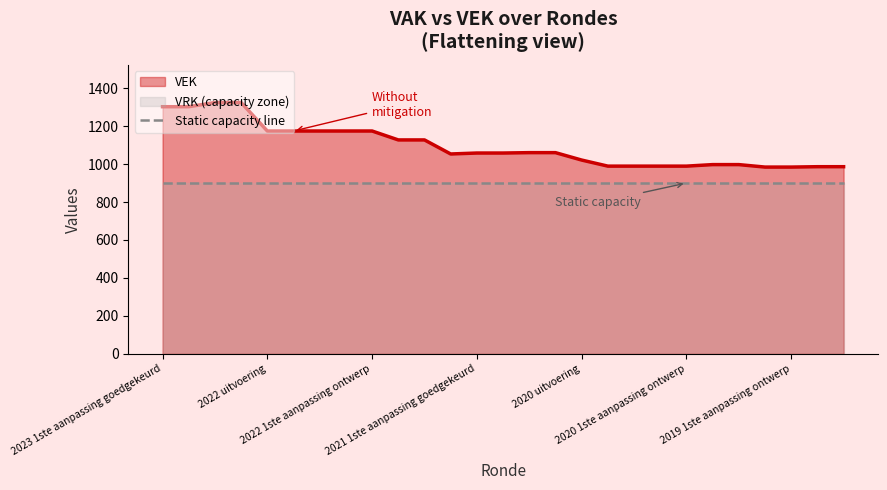

True or false: the data has more than 1 interior local peaks.

False